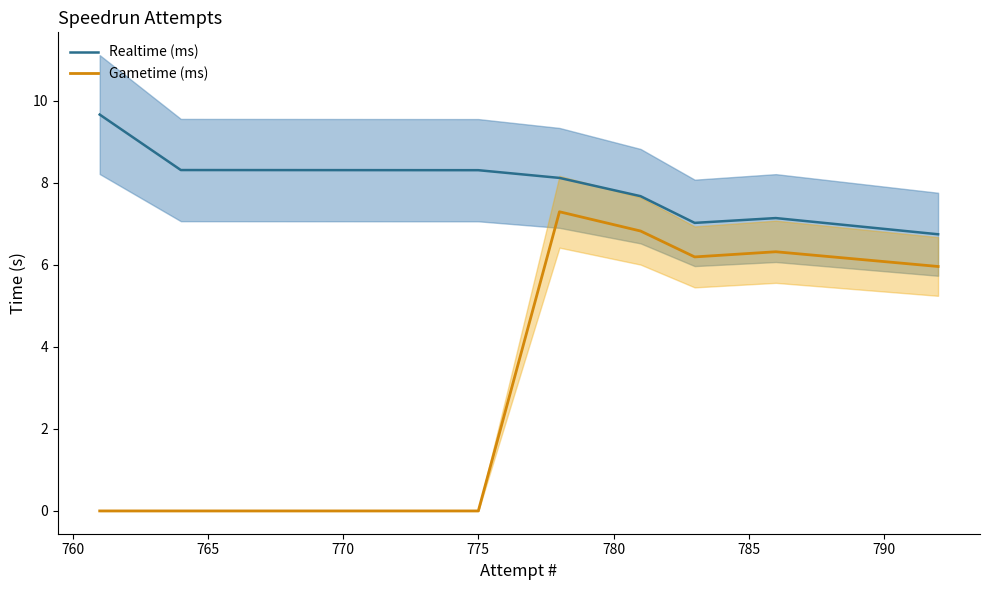

True or false: Gametime (ms) and Realtime (ms) intersect in this chart.

False